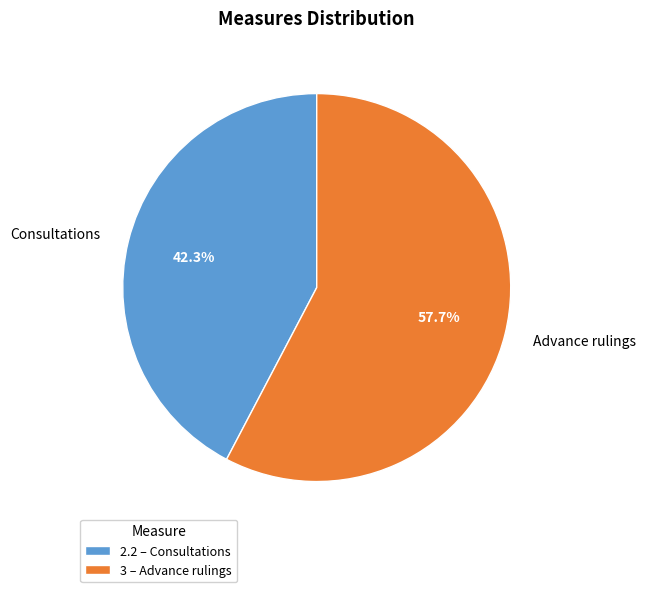

The 3 slice represents 58% of the pie. True or false?

True